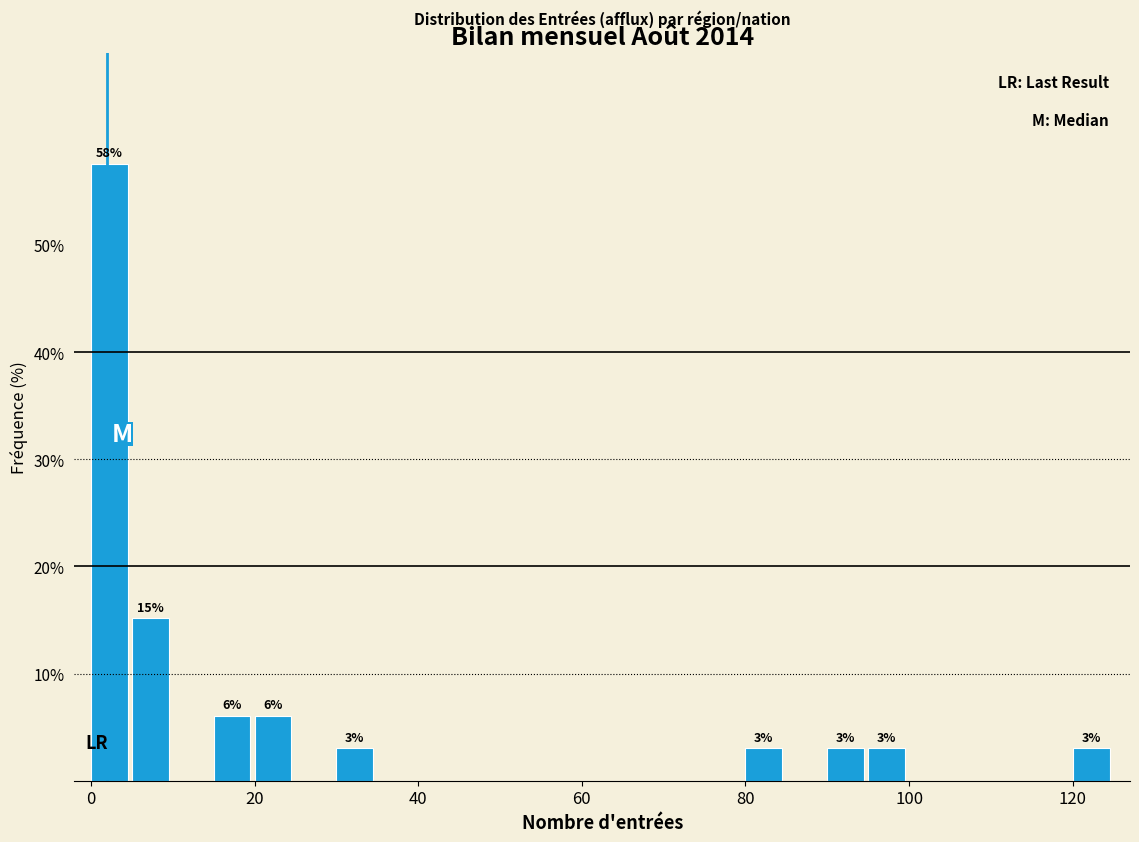

Around what value on the x-axis is the tallest bar? Give the approximate position of its centre, as read against the axis.

2